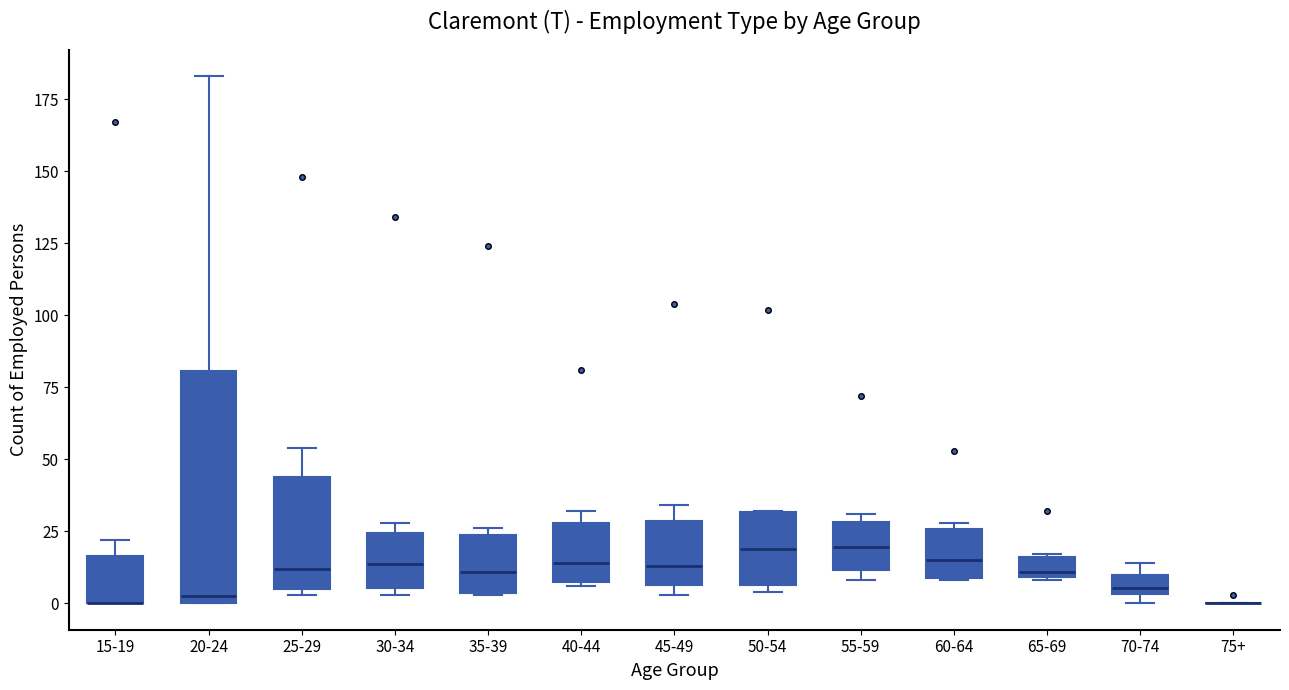

Where does the median line of the box for 50-54 sit on the y-axis? The values are not printed on the chart, so give them approximately, as read against the axis.

20